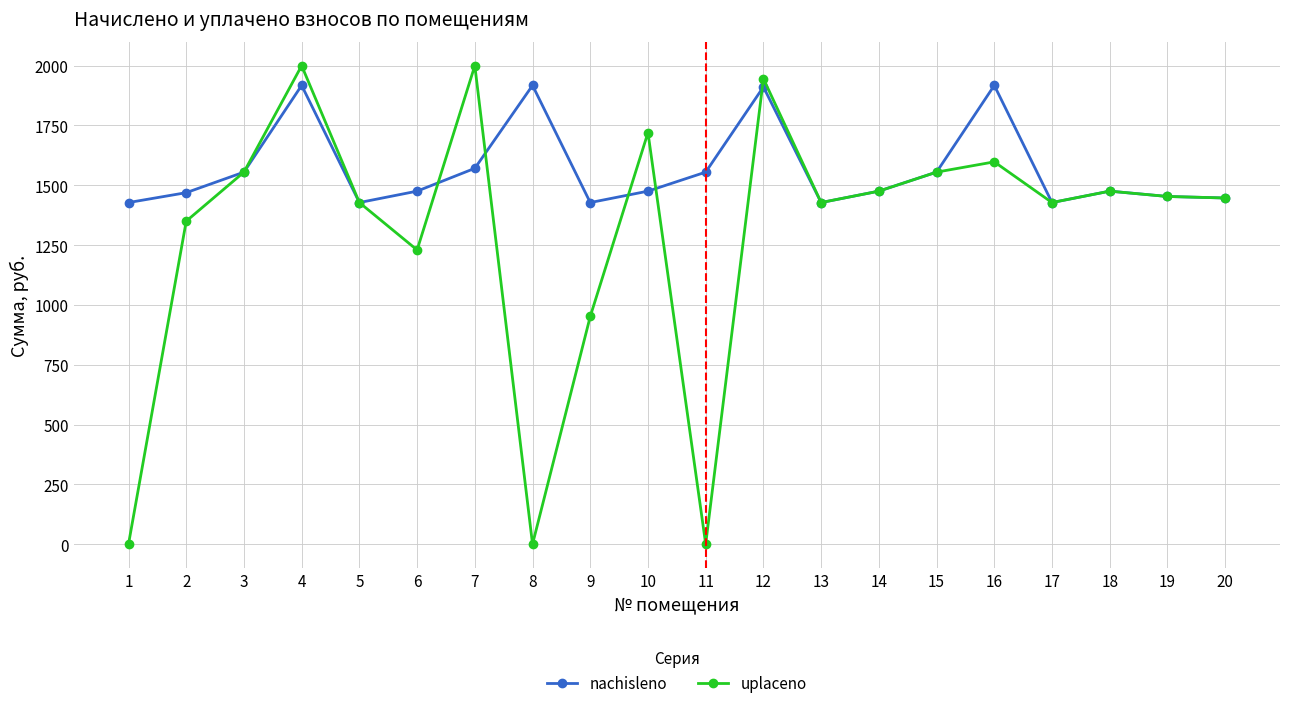

Count the number of data series in this chart.

2